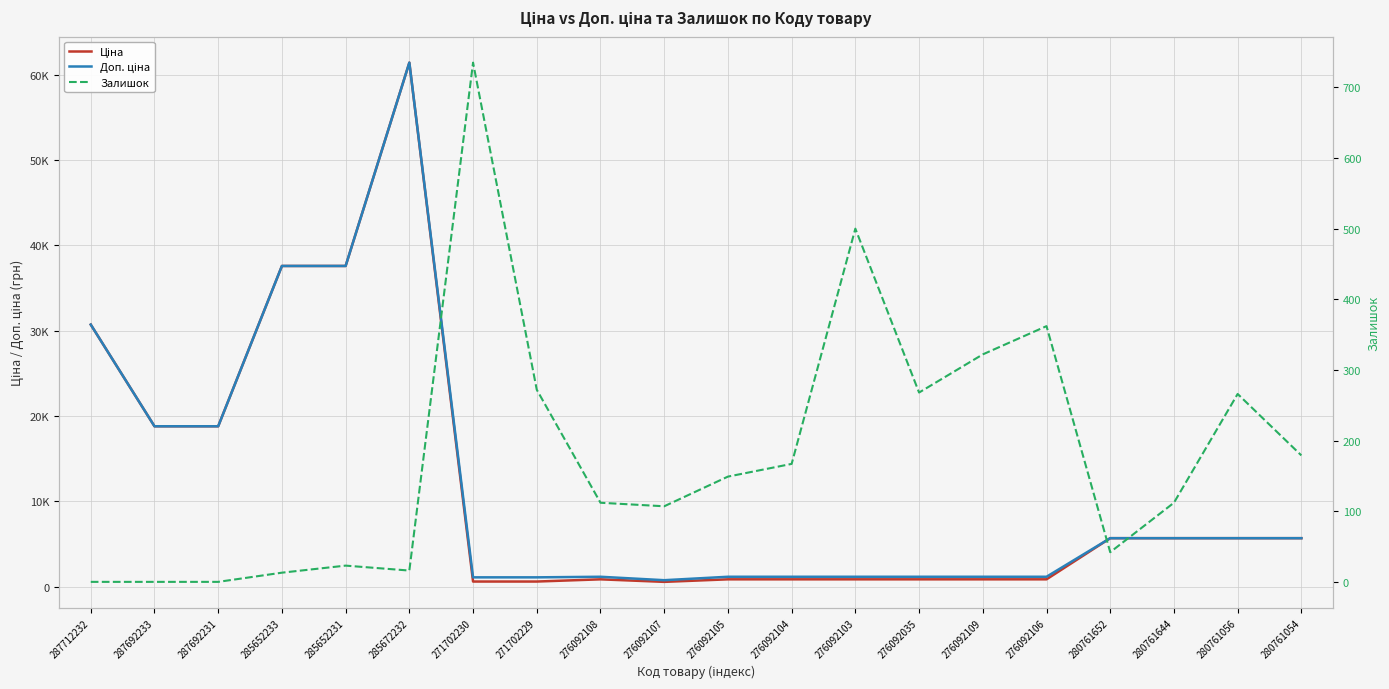

What is the average value of the Доп. ціна series?

11929.3